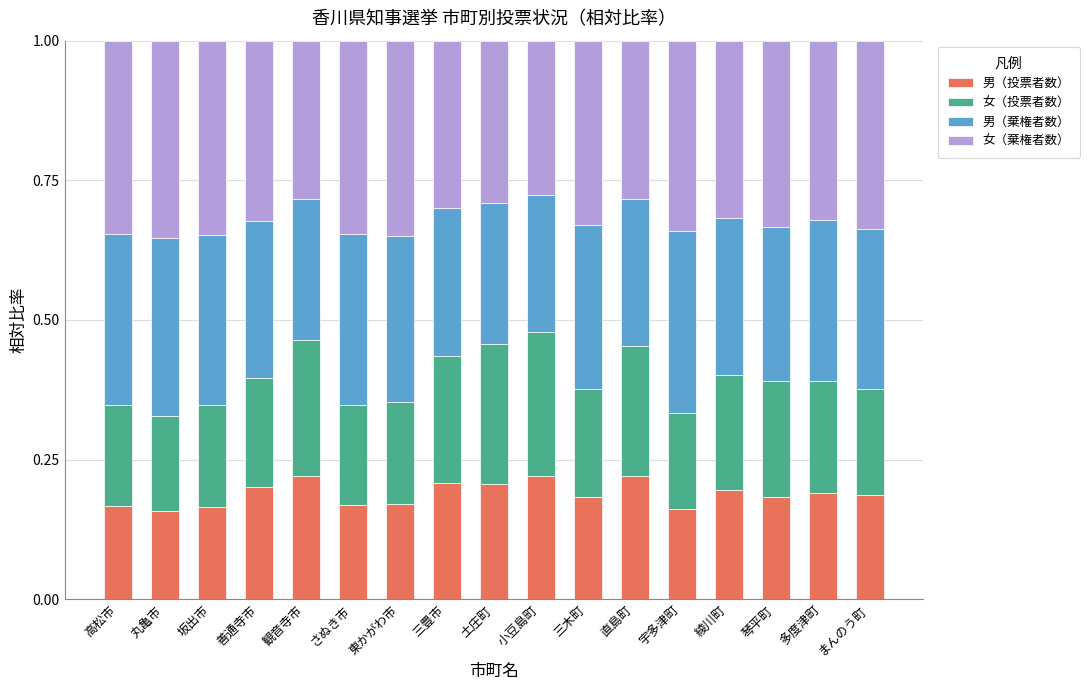

Does the chart contain any negative values?

No